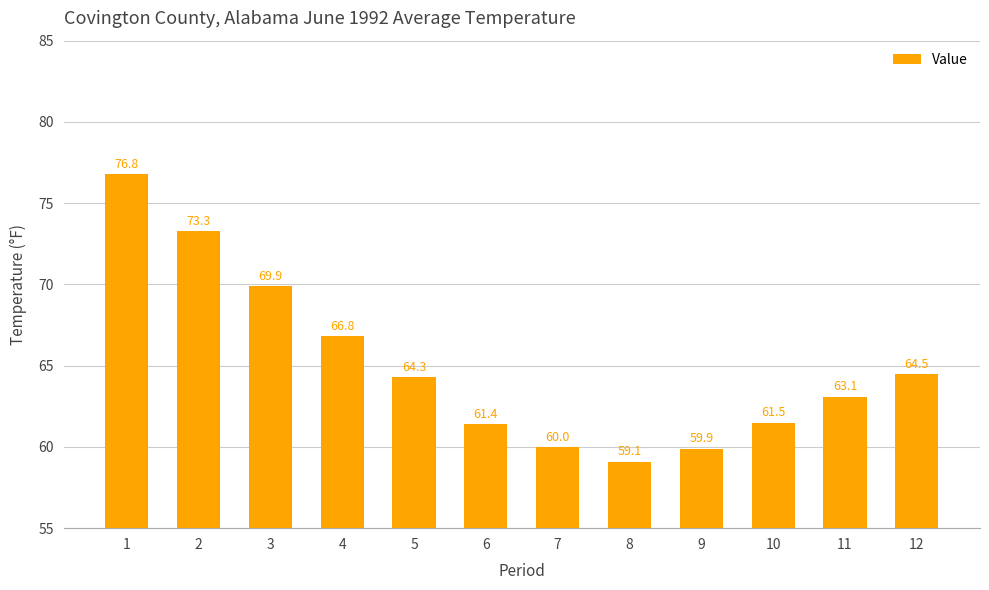

True or false: the data shows 14.0 at 12.

False